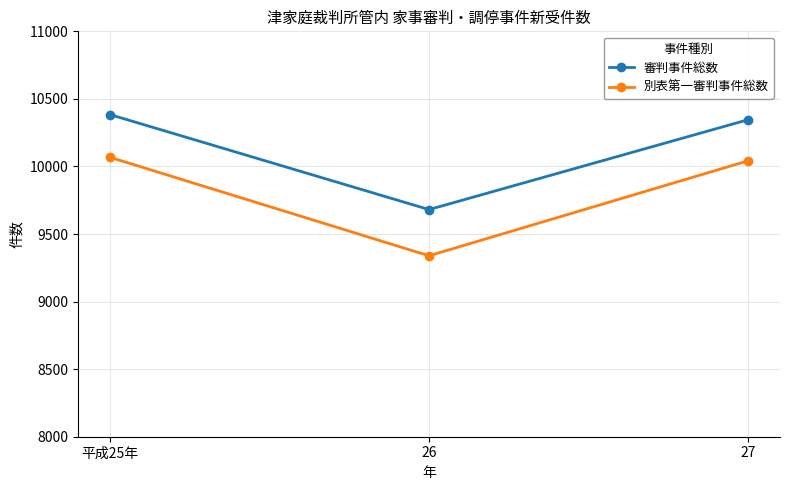

Between 26 and 27, which series saw the biggest shift?

別表第一審判事件総数